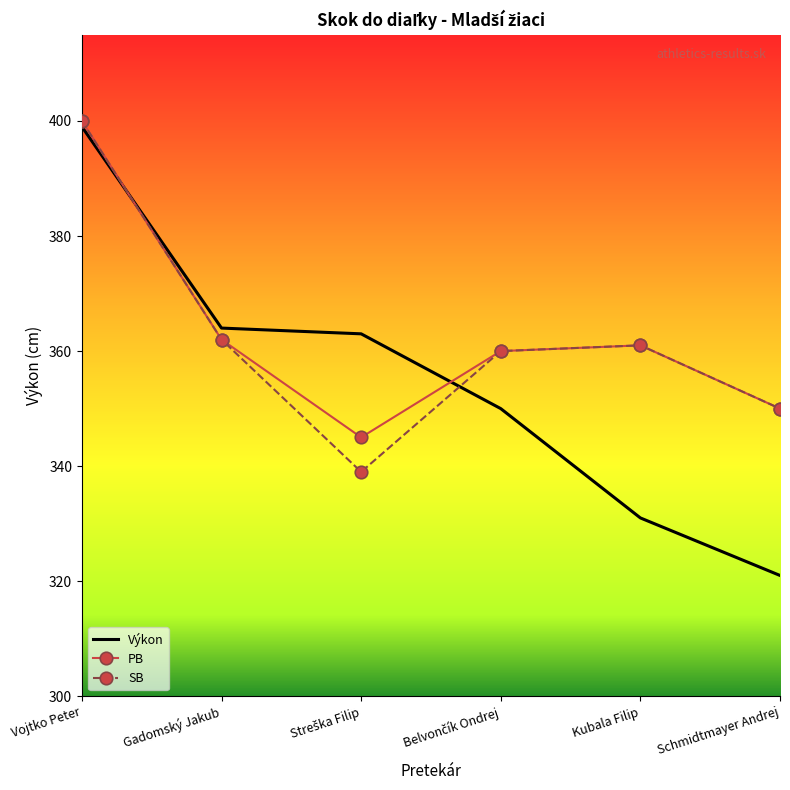

True or false: Výkon has a value of 580 at Vojtko Peter.

False